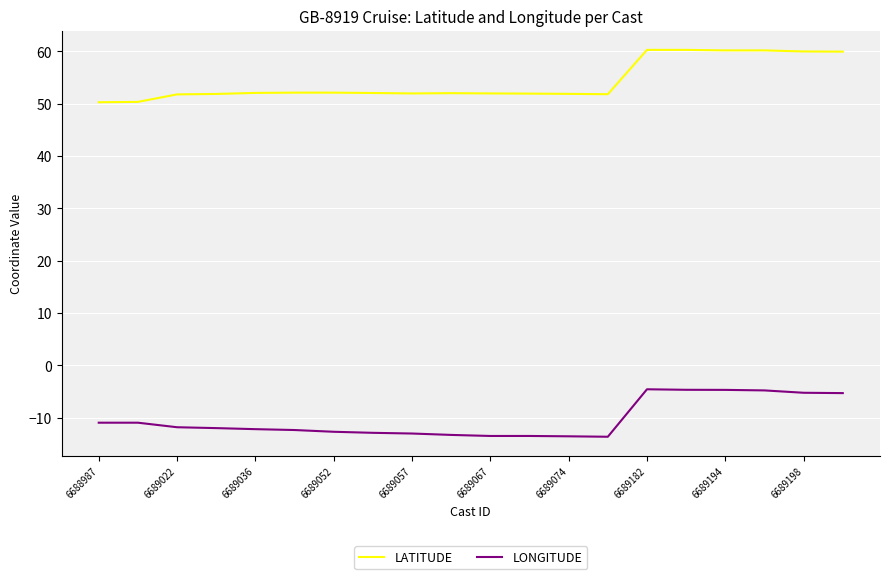

List the series in order of their peak value, lowest first.

LONGITUDE, LATITUDE